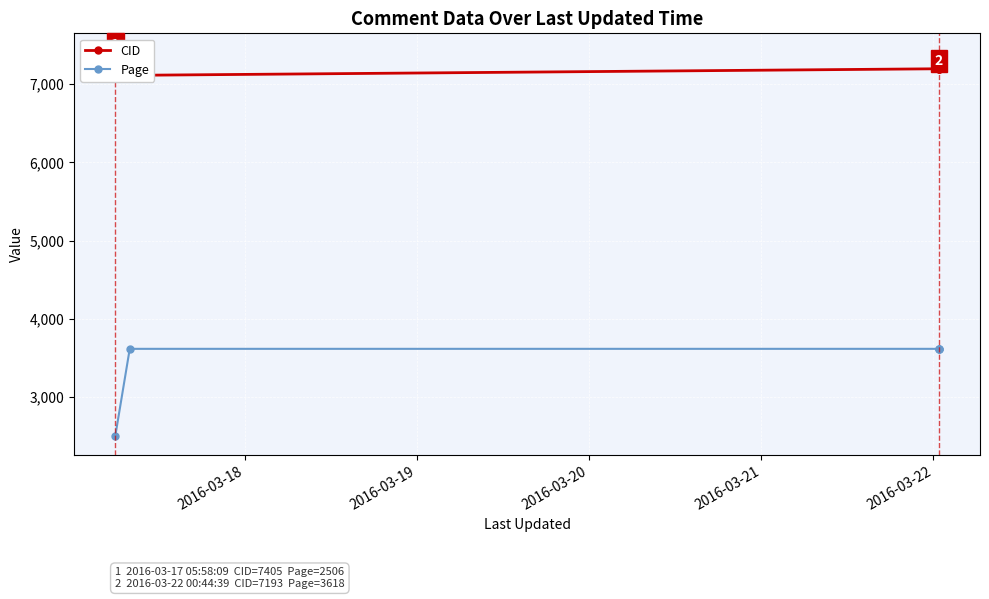

How many lines are shown in the chart?

2